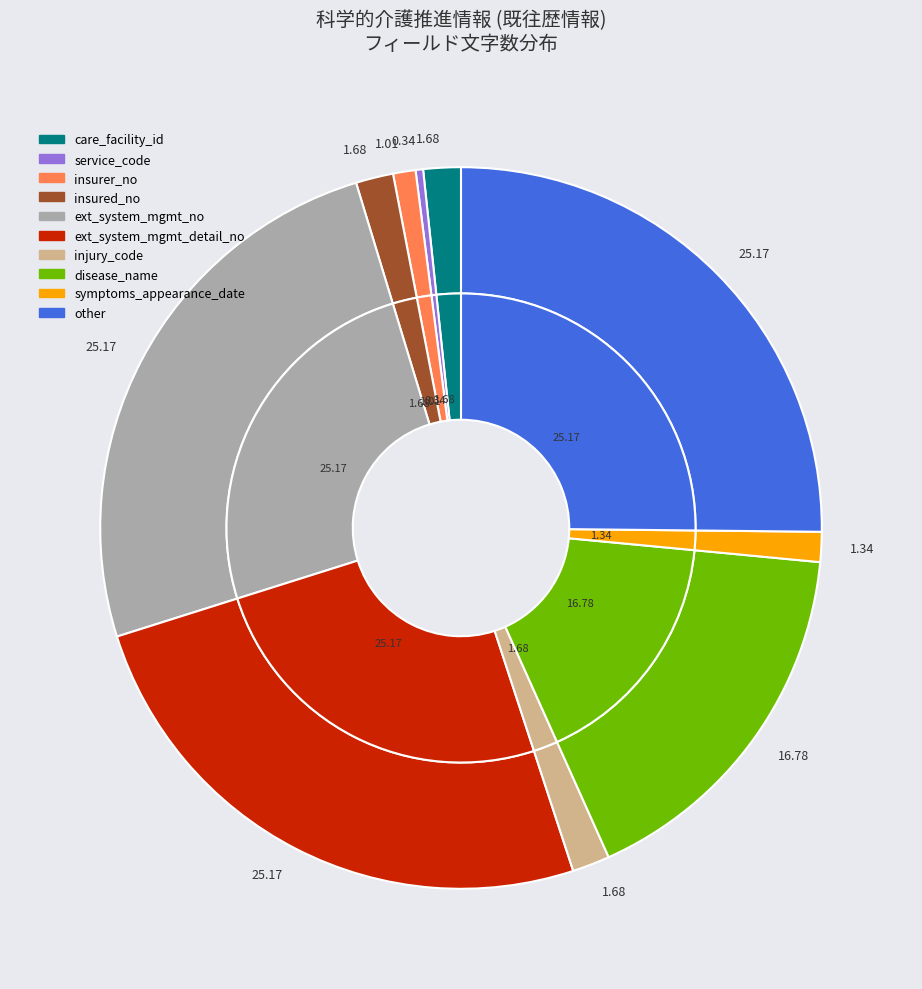

Is external_system_management_number (文字列,150) the majority of the pie?

No